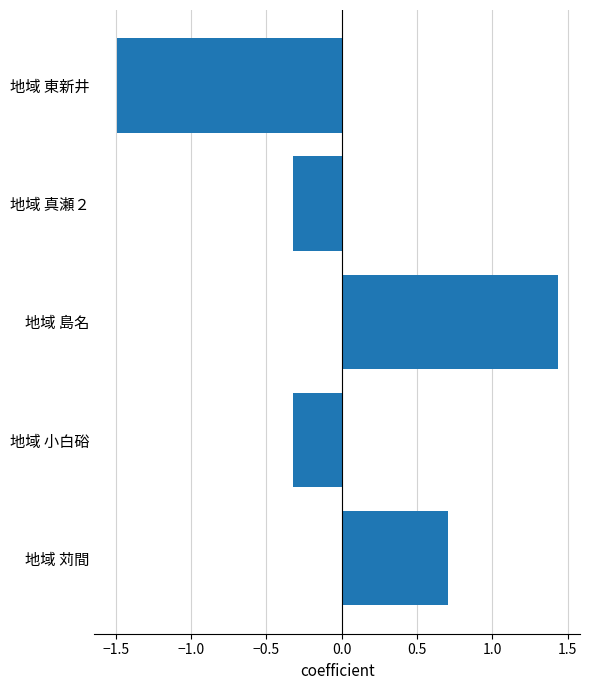

What is the minimum value shown in the chart?

-1.5